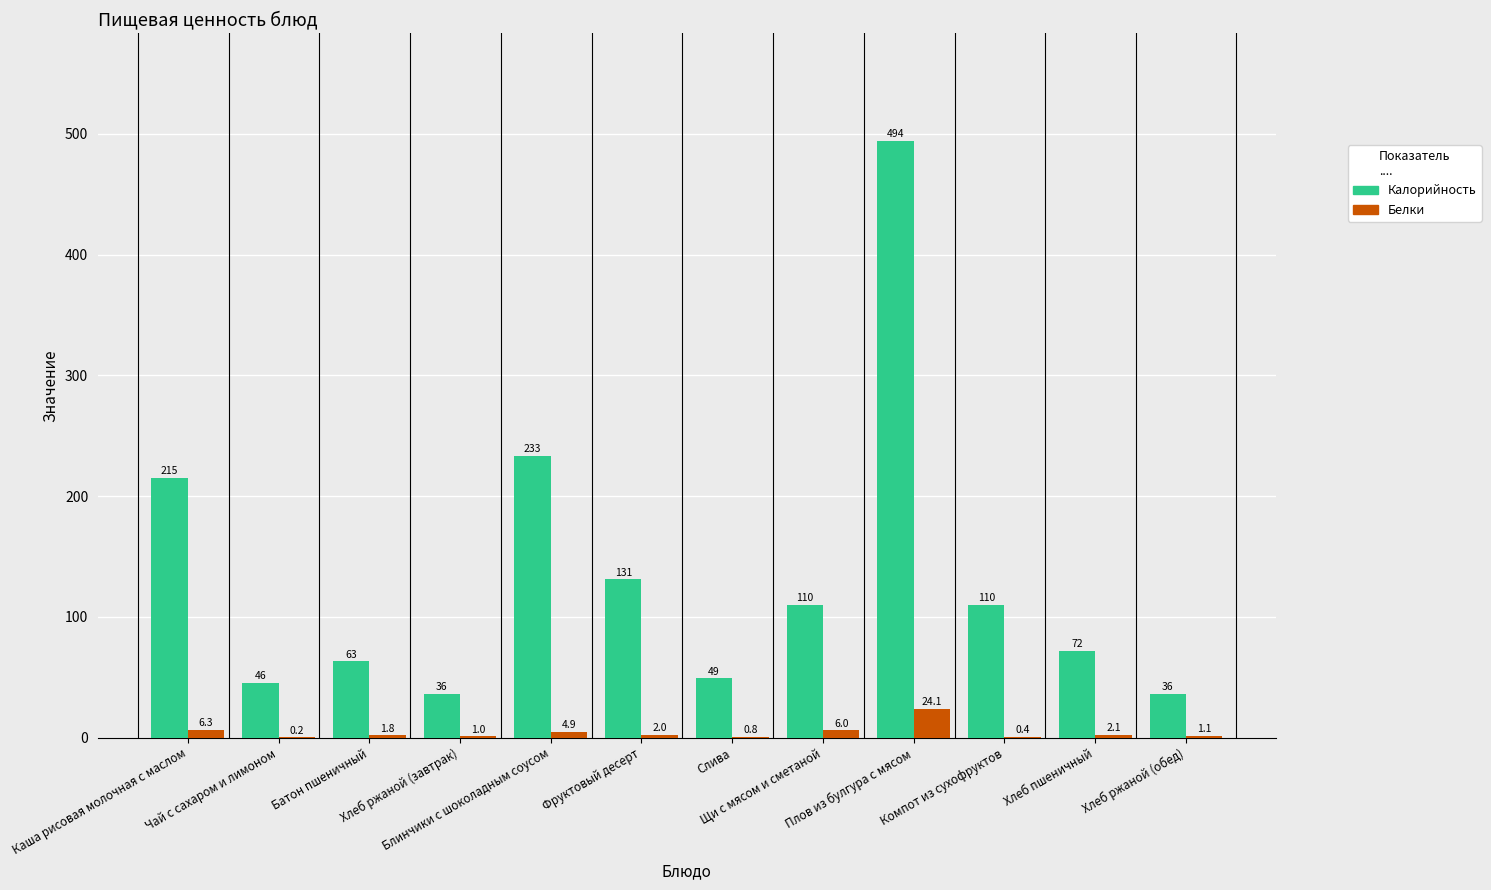

What is the difference between the Калорийность values at Хлеб пшеничный and Хлеб ржаной (завтрак)?

35.7